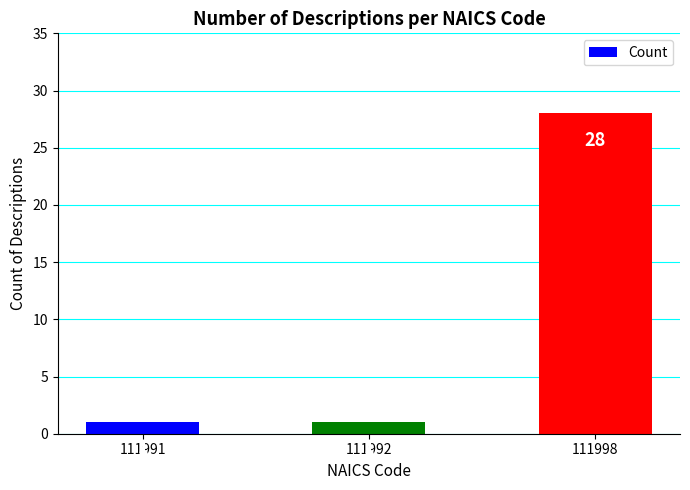

Which label corresponds to the largest value in the chart?

111998